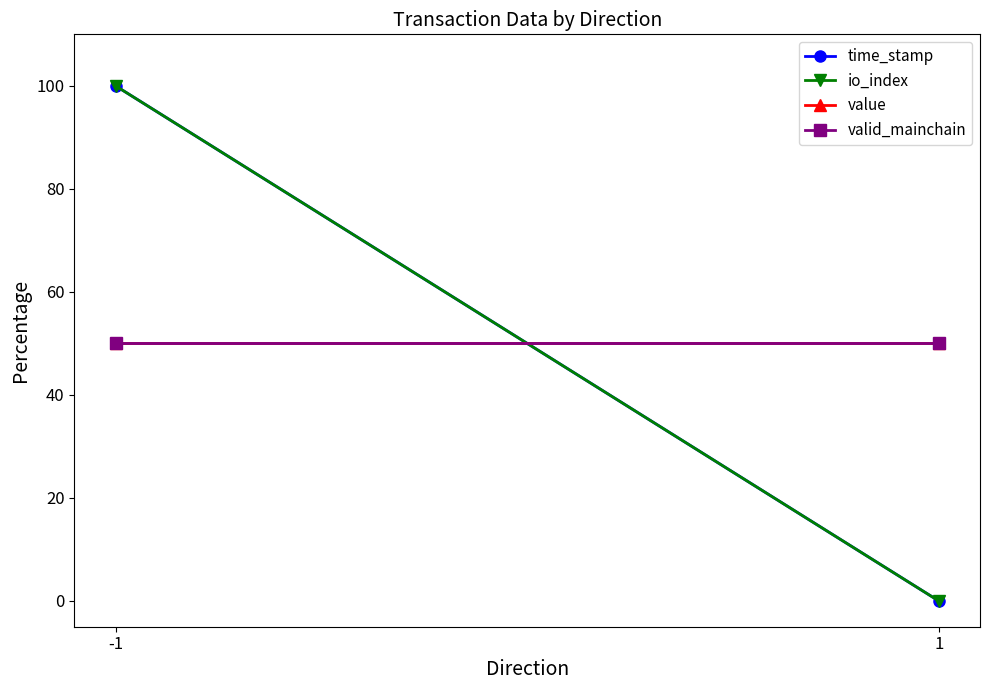

The value of io_index at 1 is 0. True or false?

True